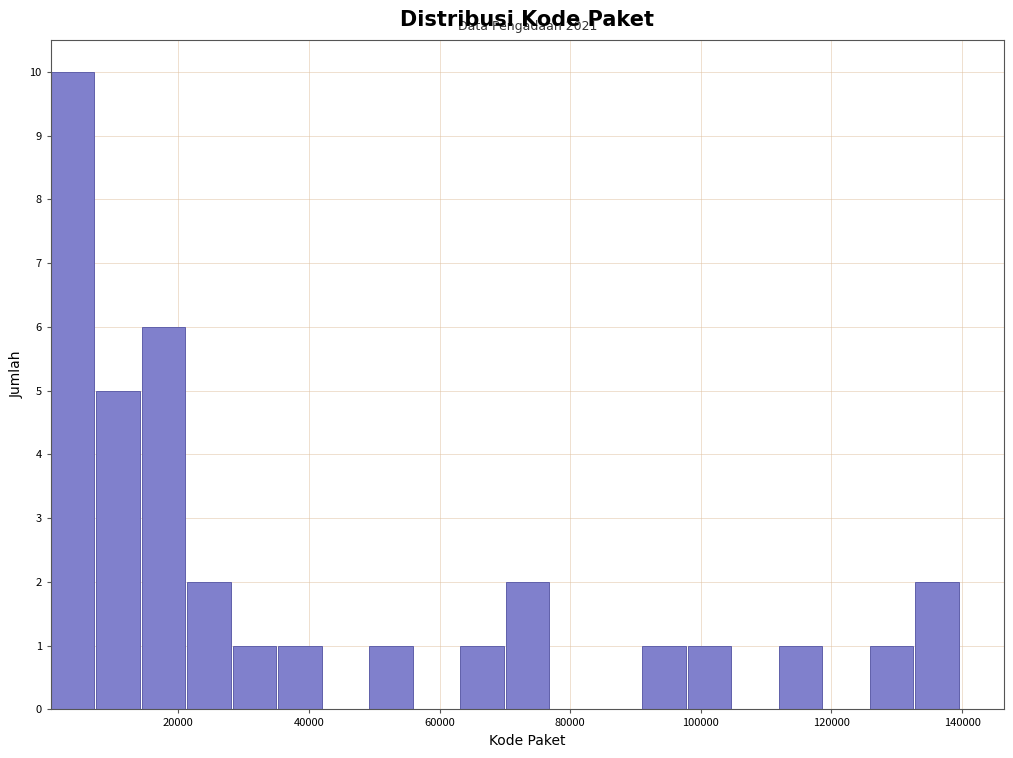

Read against the x-axis, roughly where is the centre of the tallest bar?

4000